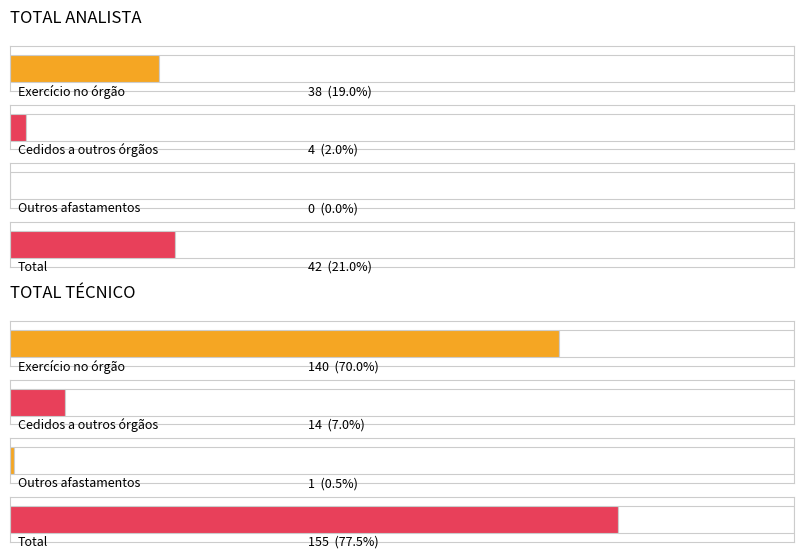

Which series has the widest spread of values?

Total